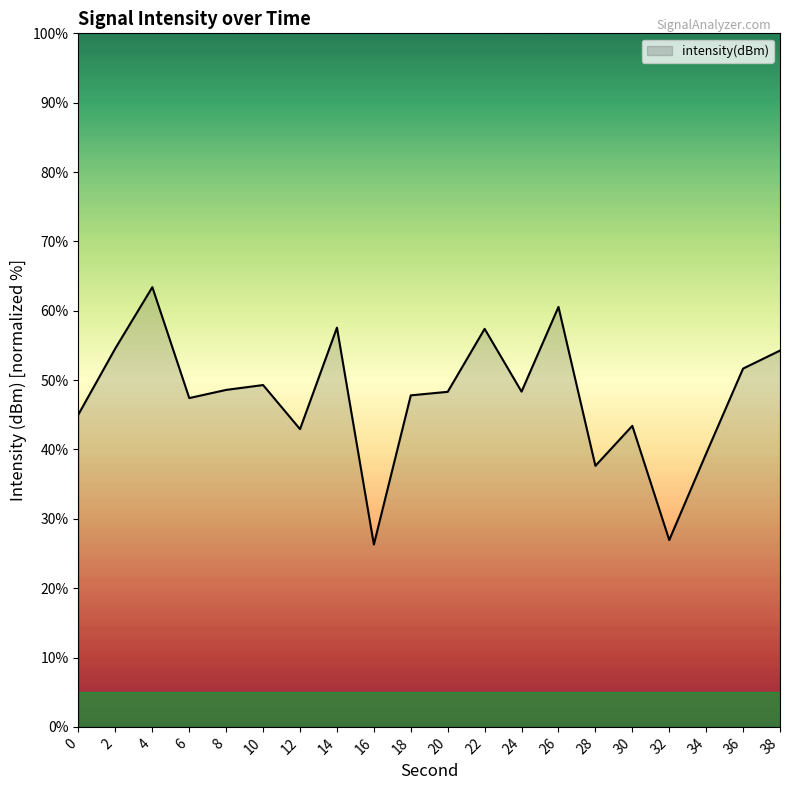

Approximately how many times larger is the value at 2 compared to 14?

0.9